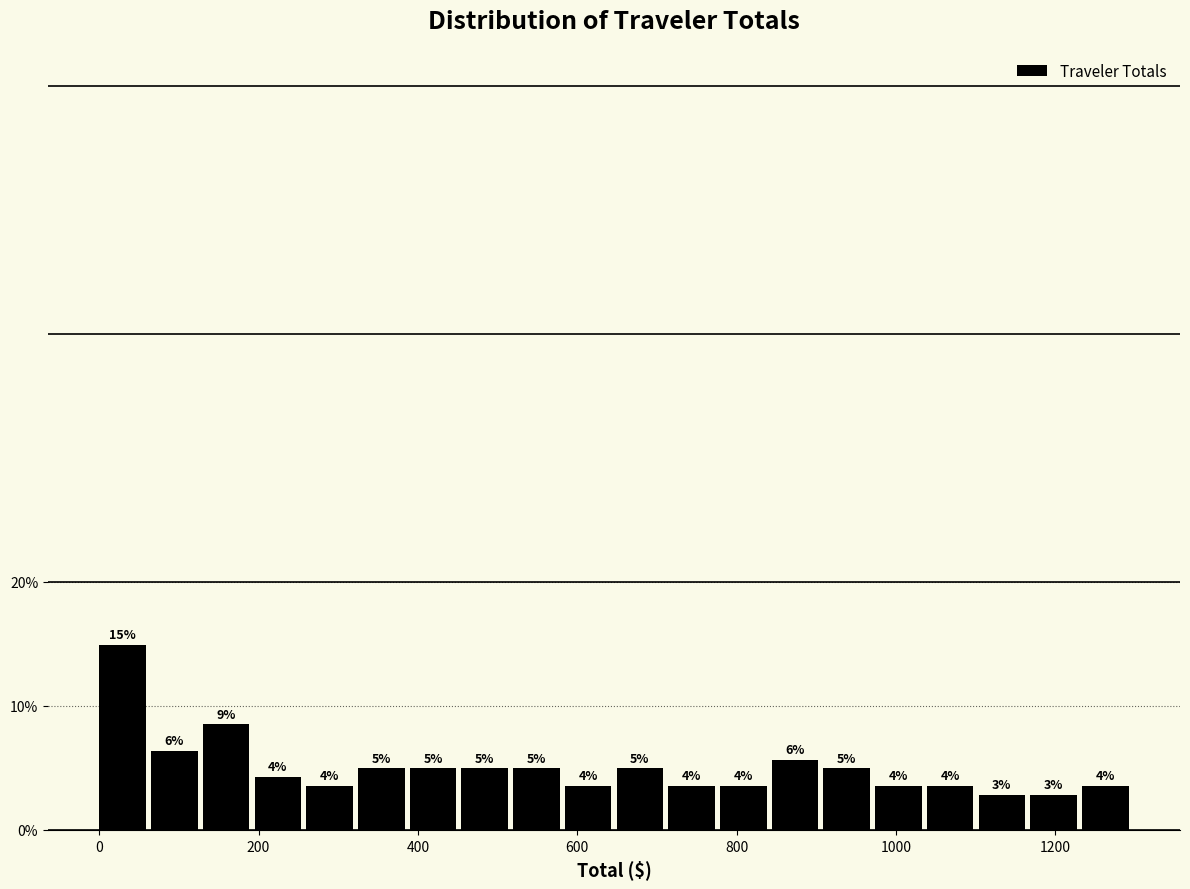

Around what value on the x-axis is the tallest bar? Give the approximate position of its centre, as read against the axis.

20